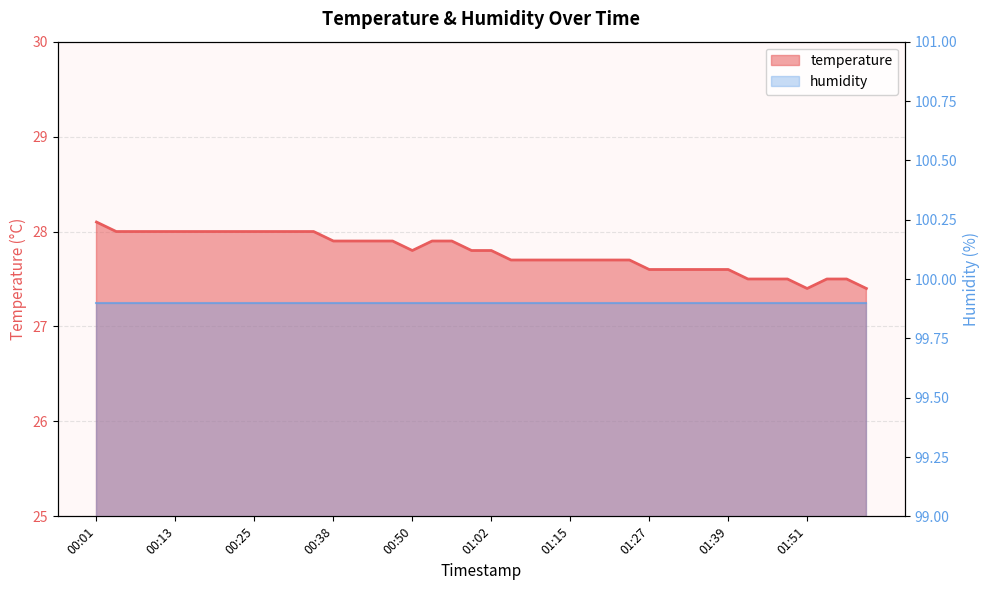

List the labels in order of value, smallest first.

01:51, 02:01, 01:42, 01:45, 01:48, 01:54, 01:57, 01:27, 01:30, 01:33, 01:36, 01:39, 01:05, 01:08, 01:12, 01:15, 01:18, 01:21, 01:24, 00:50, 00:59, 01:02, 00:38, 00:41, 00:44, 00:47, 00:53, 00:56, 00:04, 00:07, 00:10, 00:13, 00:16, 00:19, 00:22, 00:25, 00:28, 00:31, 00:35, 00:01